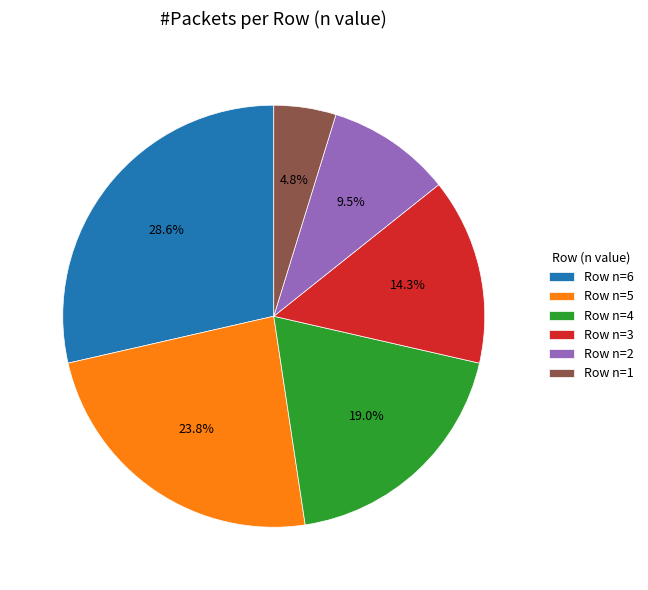

What is the largest slice in the pie chart?

Row n=6